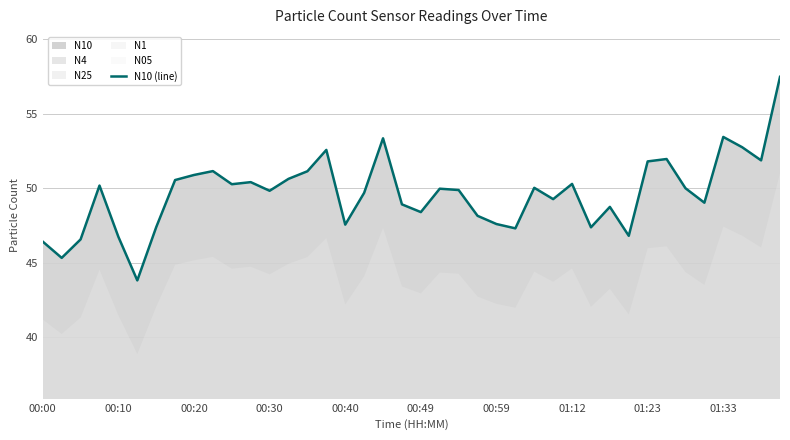

What is the ratio of the value at 22 to the value at 00:00?

1.1